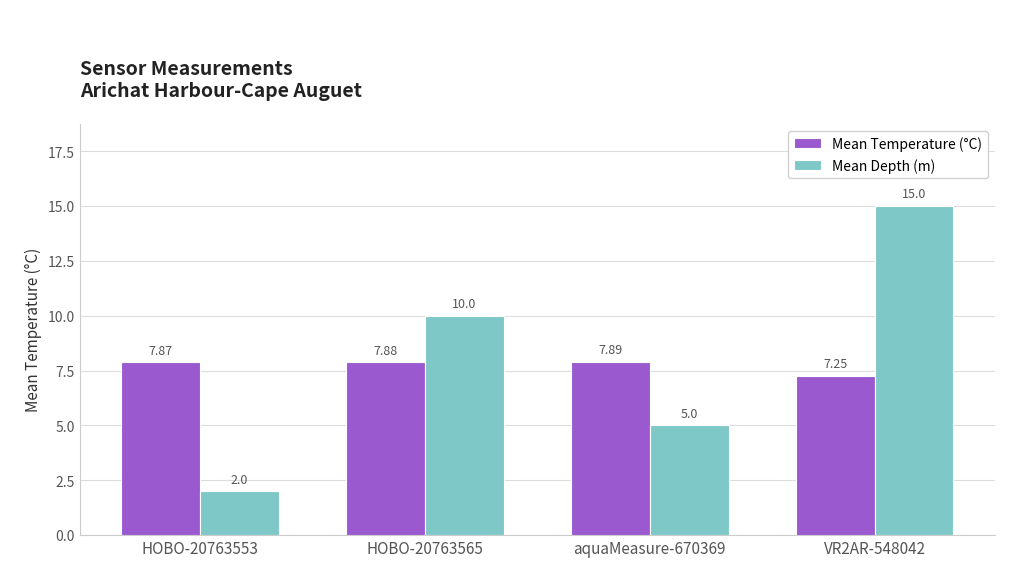

At which category is the sum across all series the highest?

VR2AR-548042